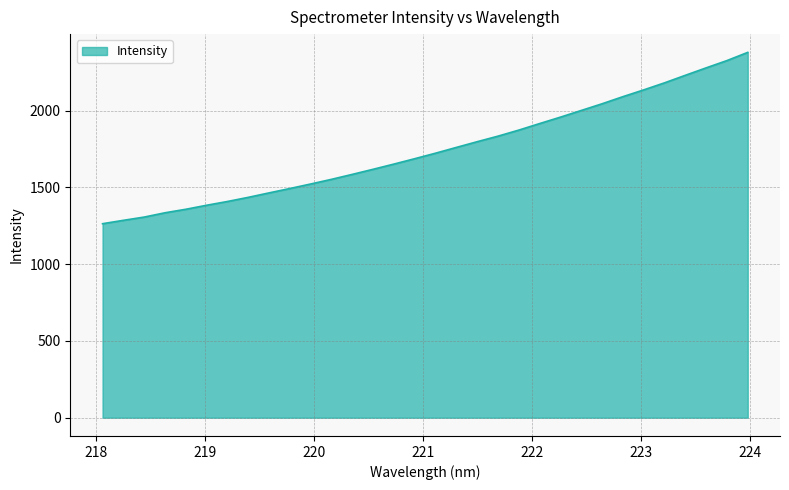

What is the difference between the maximum and minimum values?

1115.5